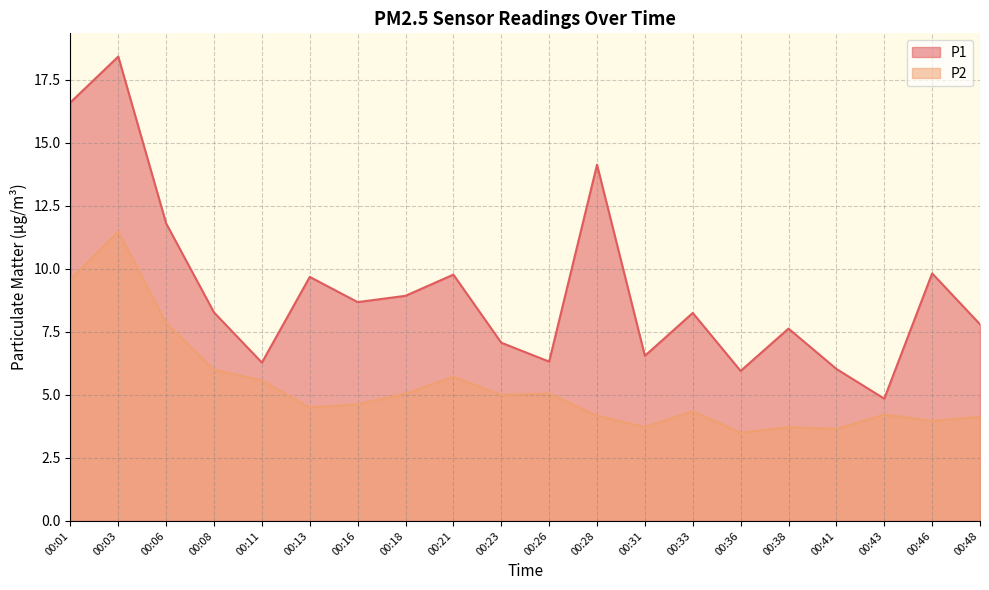

How many lines are shown in the chart?

2